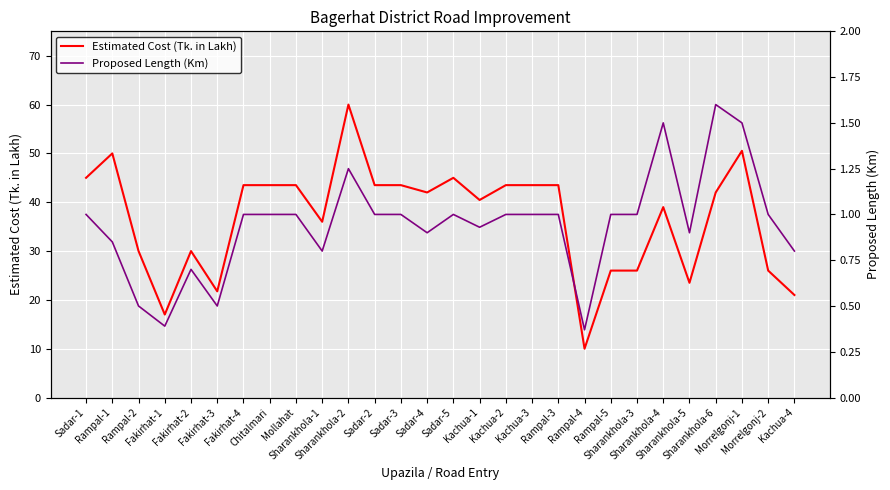

What is the value of the Proposed Length (Km) point at the 8th from the left?

1.0